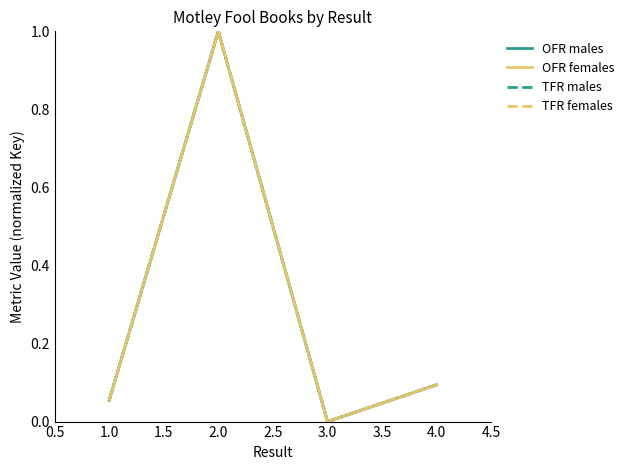

How many lines are shown in the chart?

4